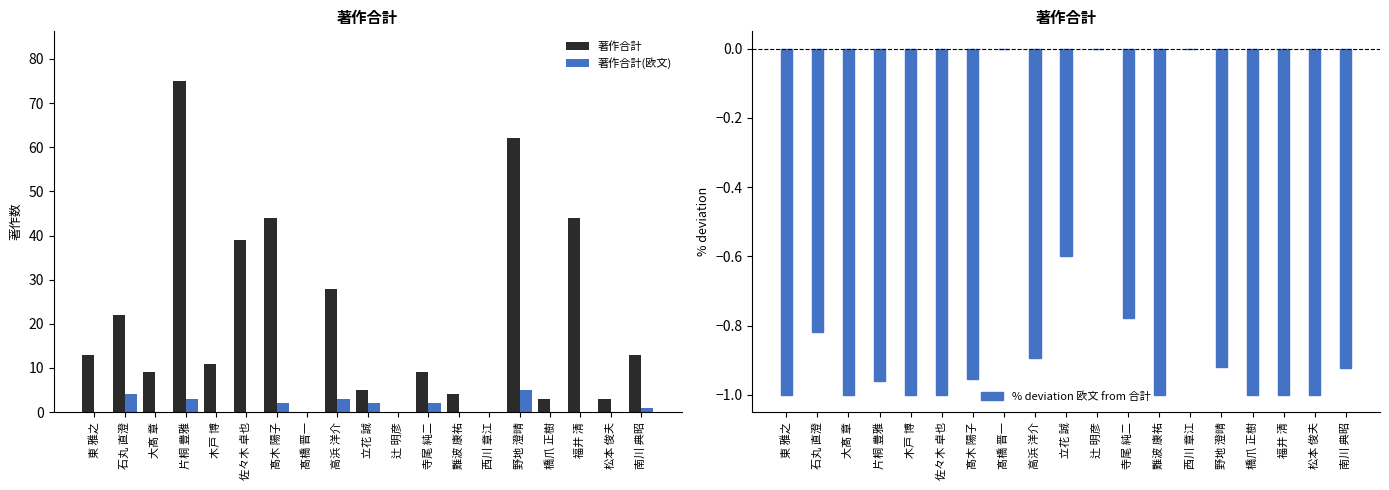

Which series has the largest total across all categories?

著作合計